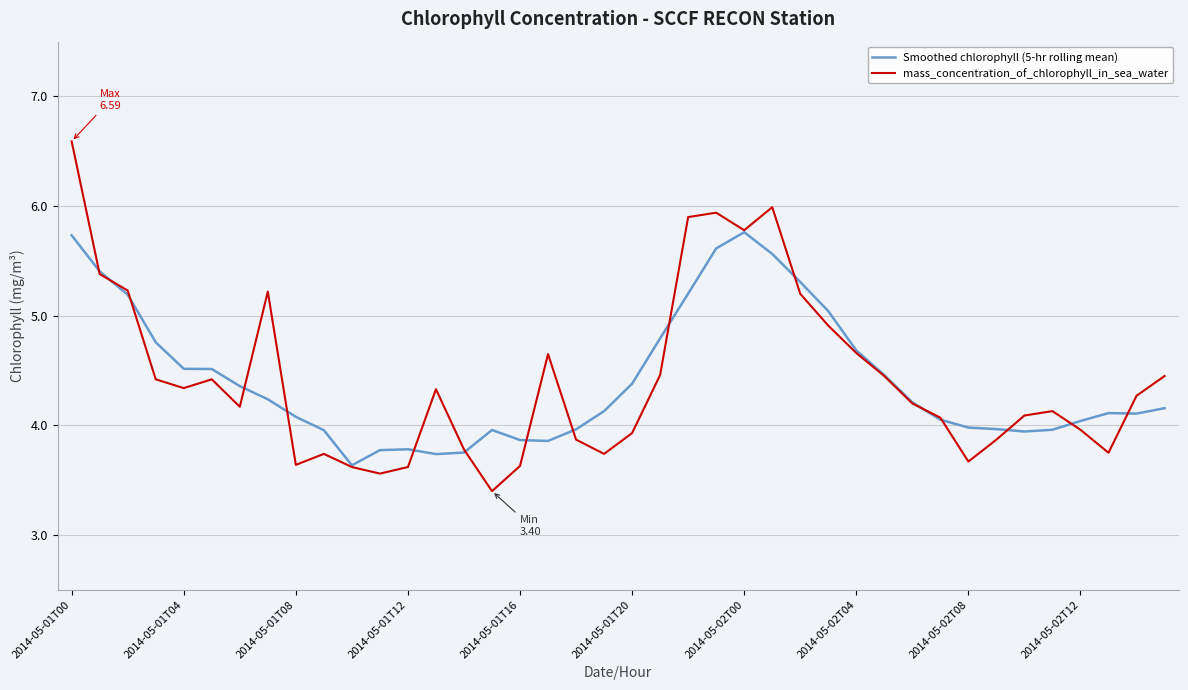

How many interior local peaks does the mass_concentration_of_chlorophyll_in_sea_water series have?

8